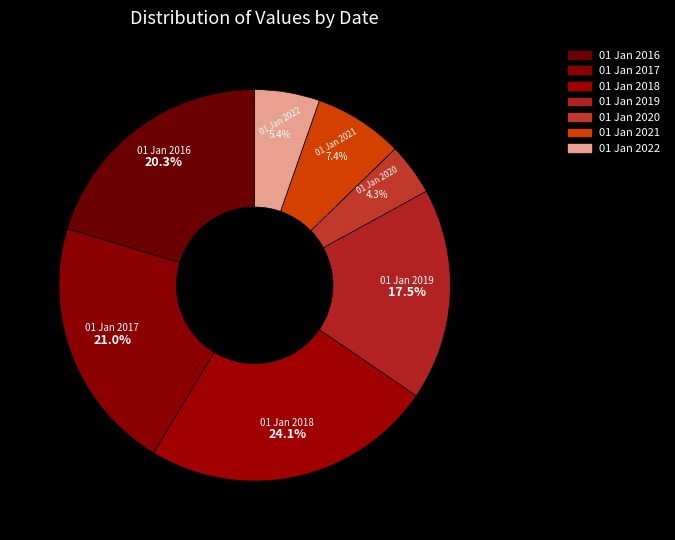

How much of the chart is everything except 01 Jan 2019?

82.5%